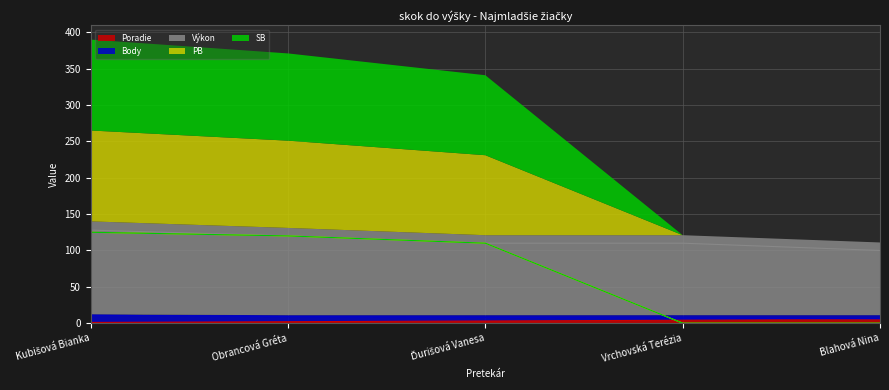

What is the difference between the Výkon values at Kubišová Bianka and Blahová Nina?

28